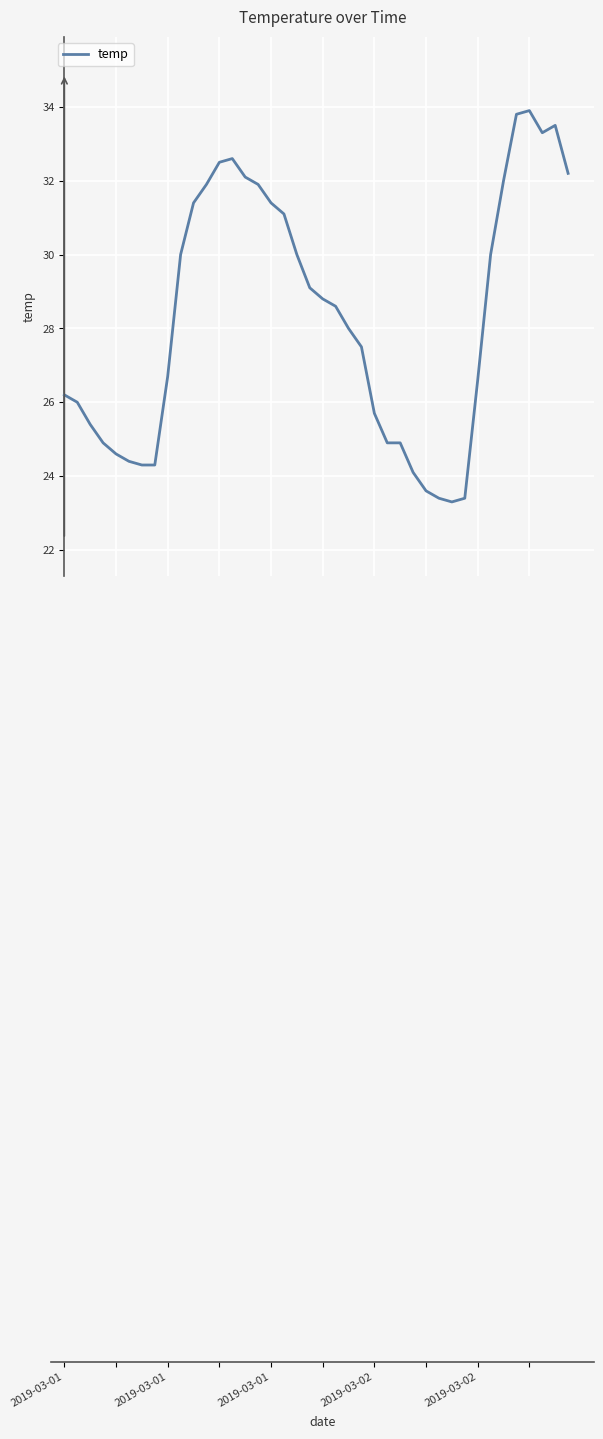

What is the difference between the maximum and minimum values?

10.6